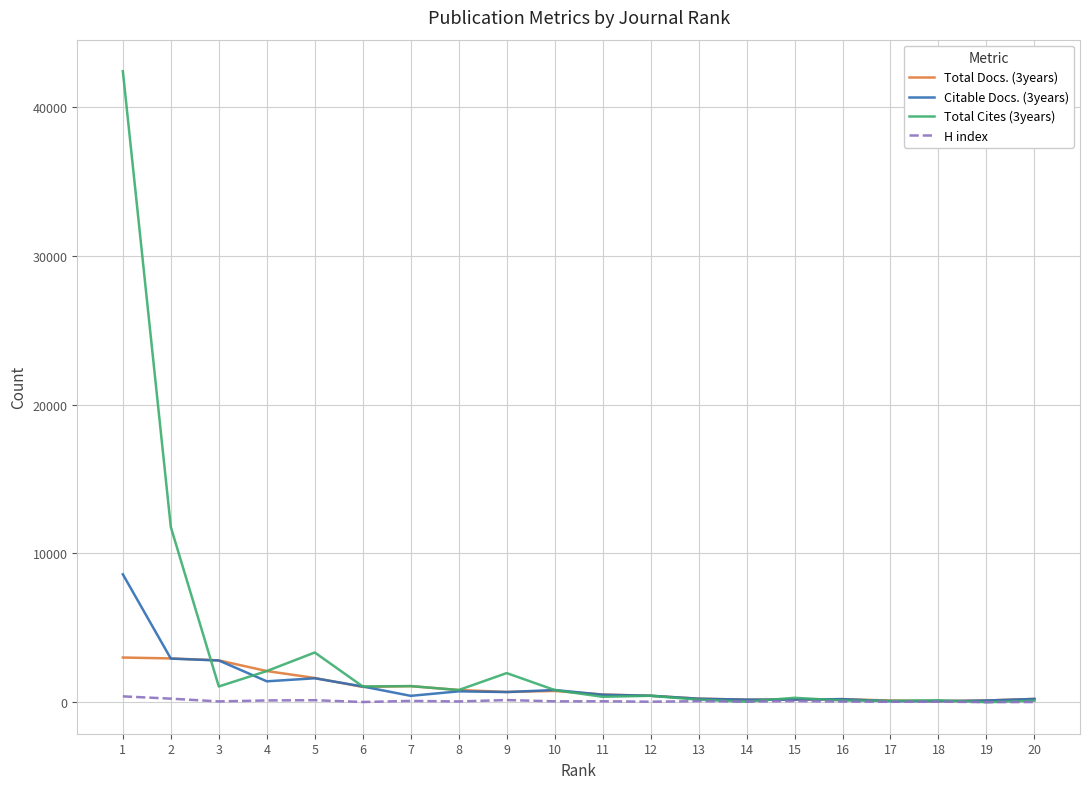

What is the sum of the Total Cites (3years) values at 13 and 19?

170